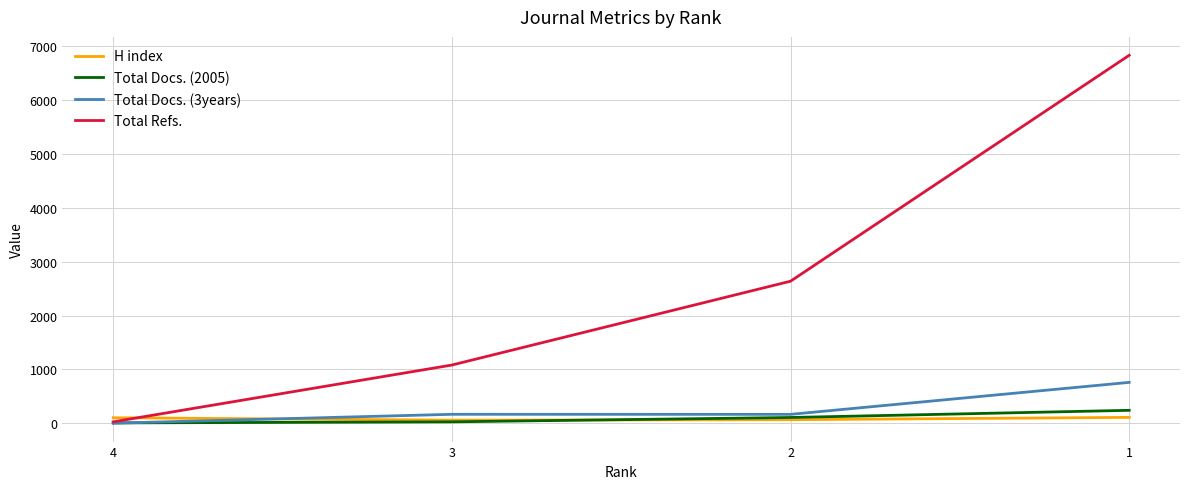

Which series has the largest total across all categories?

Total Refs.